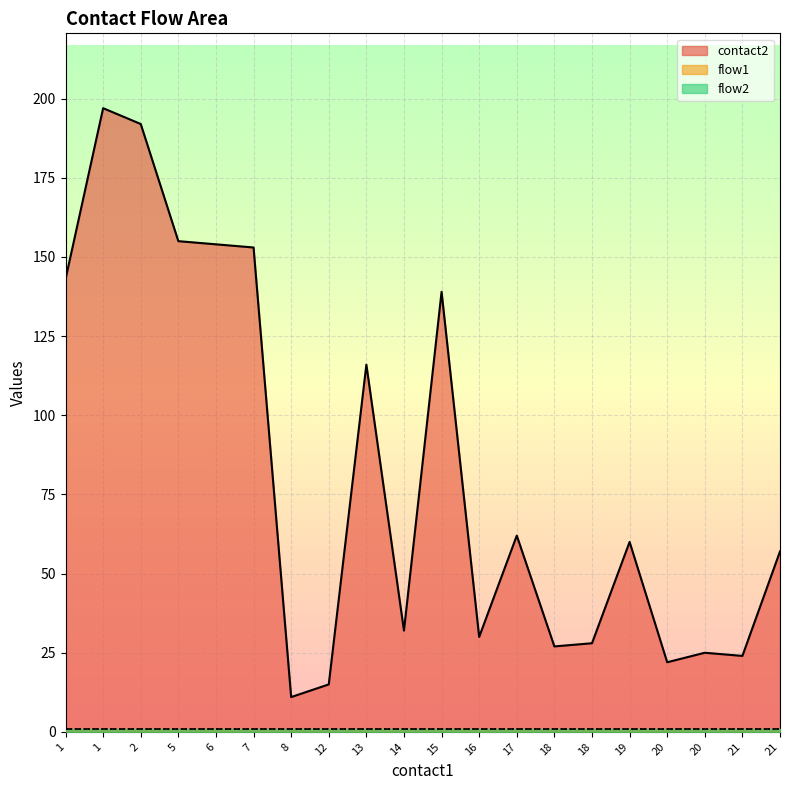

Reading left to right, list all the values displayed in this chart.

contact2: 143	197	192	155	154	153	11	15	116	32	139	30	62	27	28	60	22	25	24	57
flow1: 1	1	1	1	1	1	1	1	1	1	1	1	1	1	1	1	1	1	1	1
flow2: 1	1	1	1	1	1	1	1	1	1	1	1	1	1	1	1	1	1	1	1